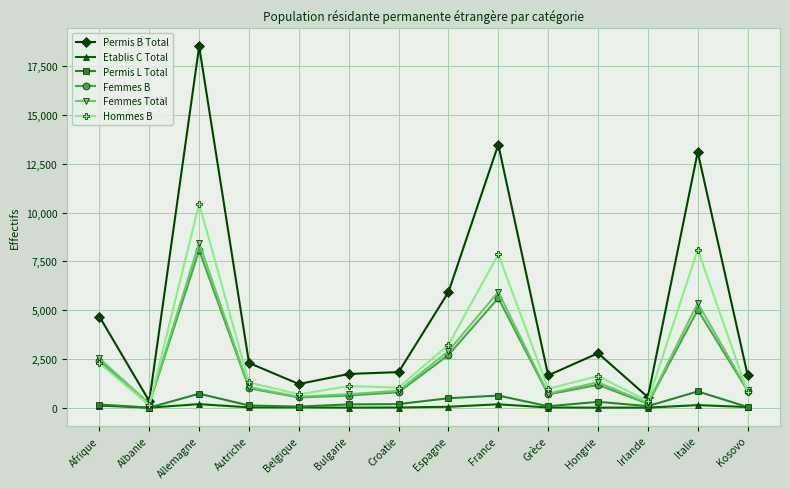

What is the label of the 13th point from the right?

Albanie